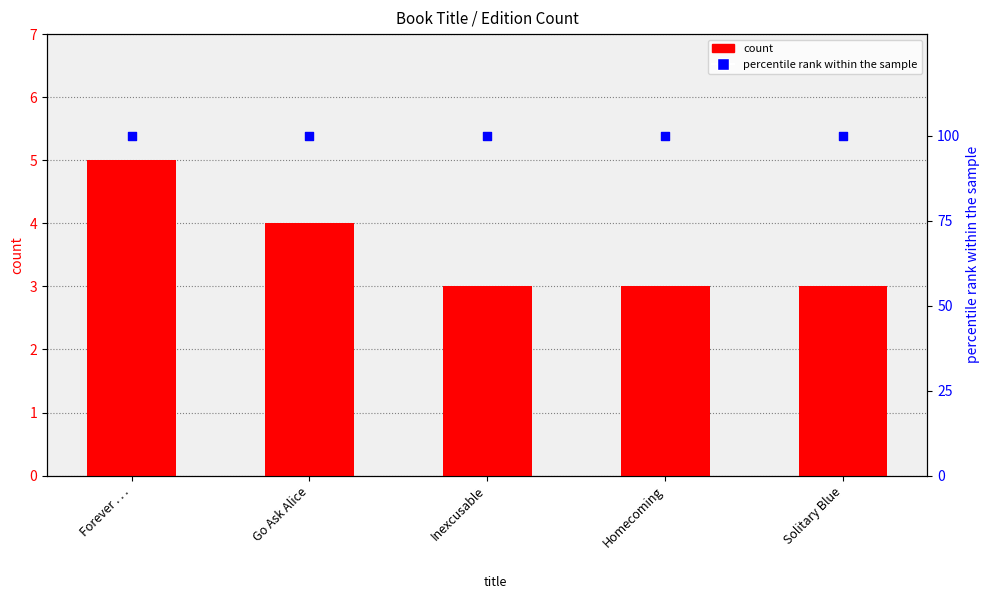

What are all the series names shown in the legend?

count, percentile rank within the sample